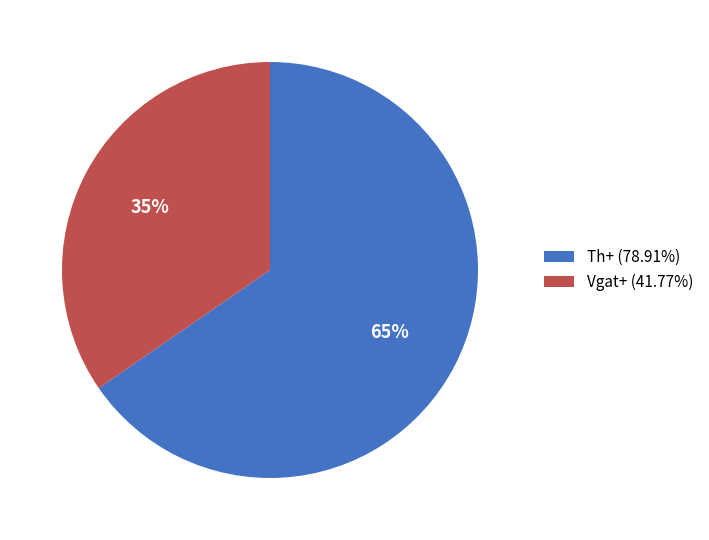

What is the ratio of the value at Vgat+ to the value at Th+?

0.5